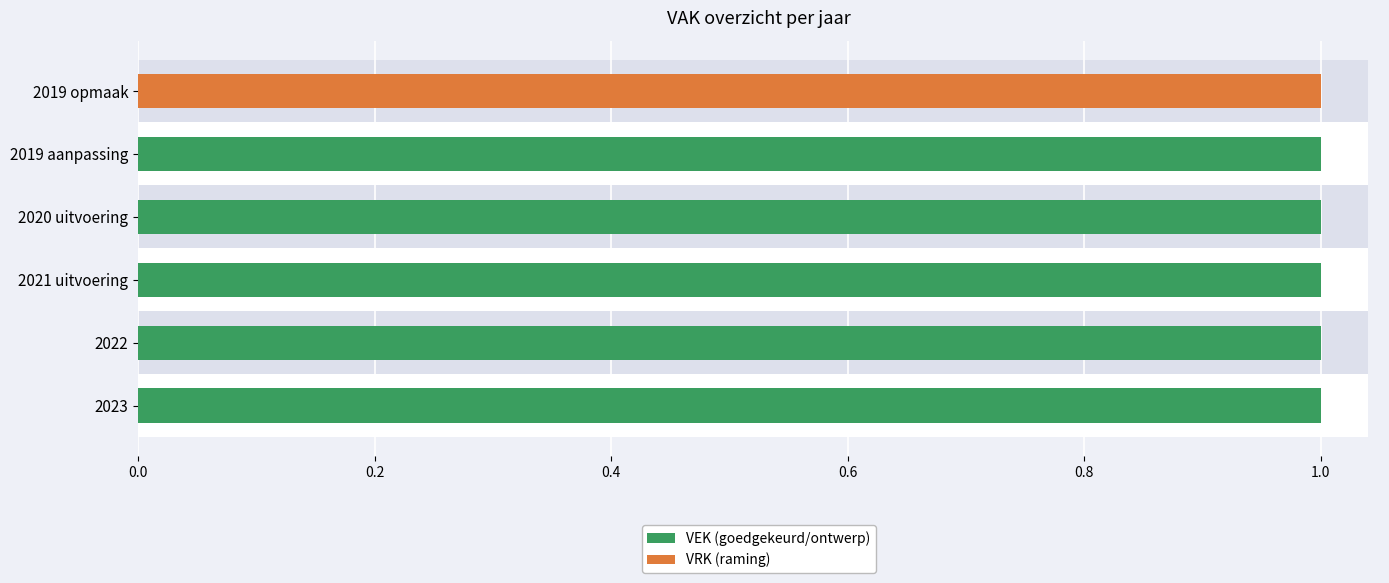

What position from the right is 2021 uitvoering?

4